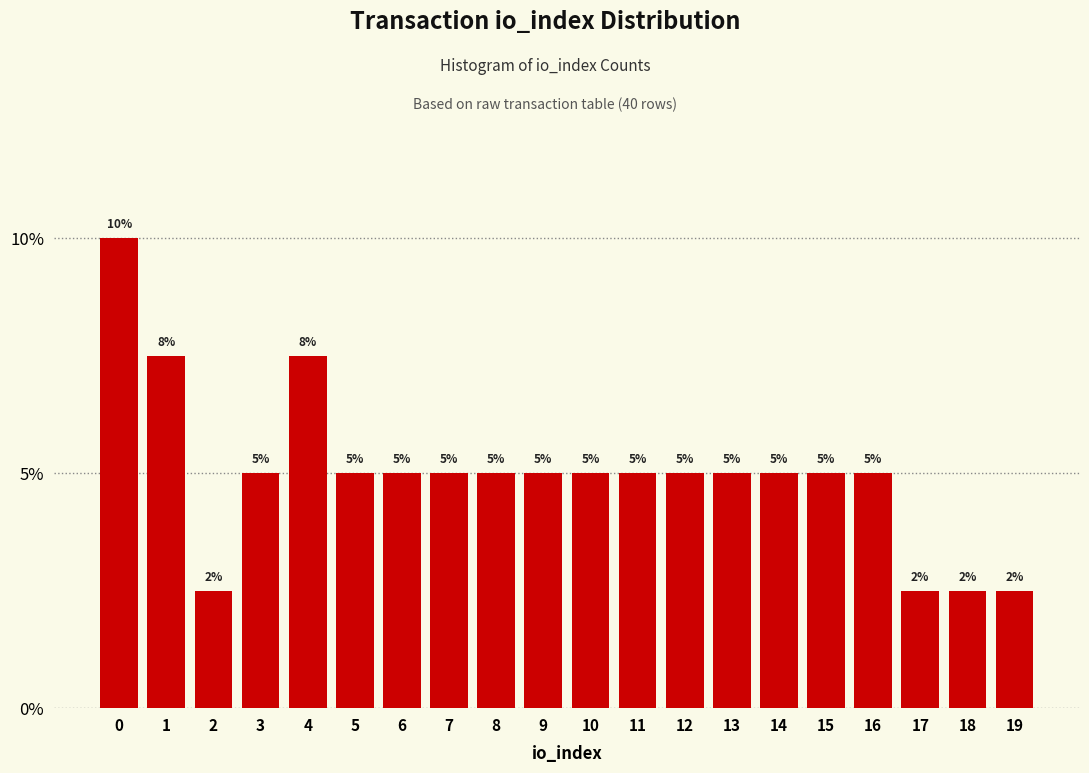

What is the value of the 5th bar from the left?

7.5